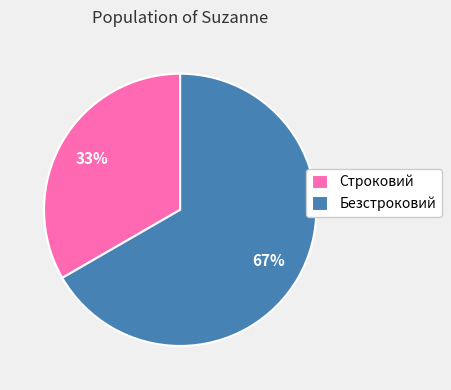

To the nearest percent, what is the combined percentage of Строковий and Безстроковий?

100%